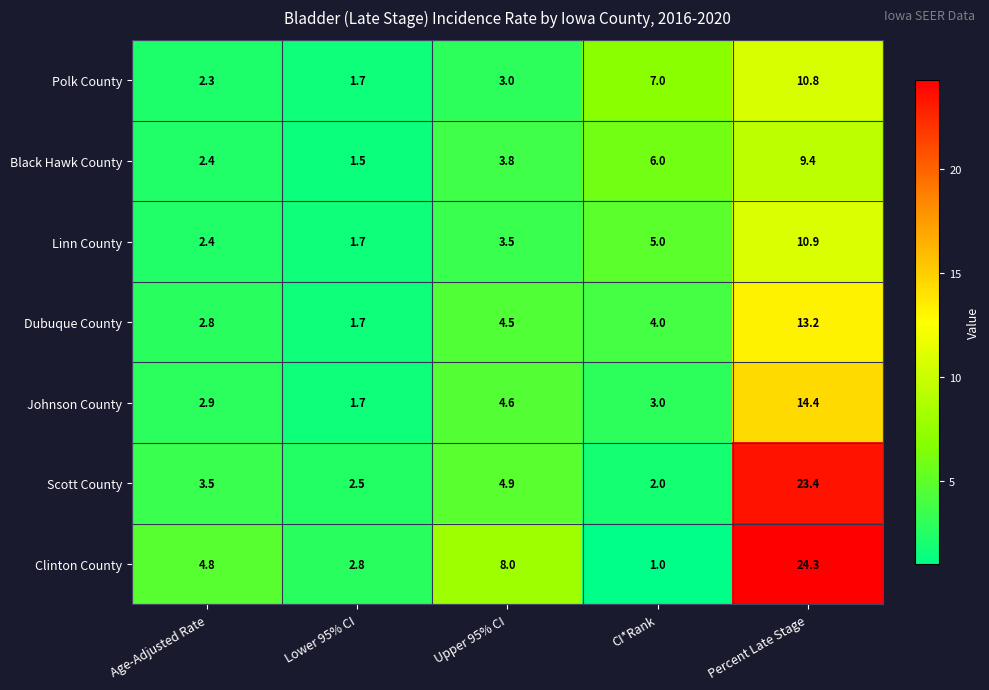

Between Upper 95% CI and Percent Late Stage, which series saw the biggest shift?

Scott County